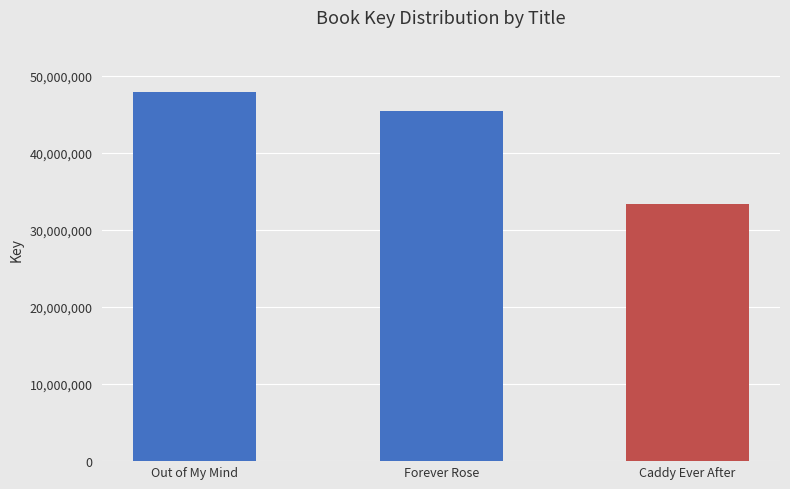

At which label is the value closest to 40608275?

Forever Rose